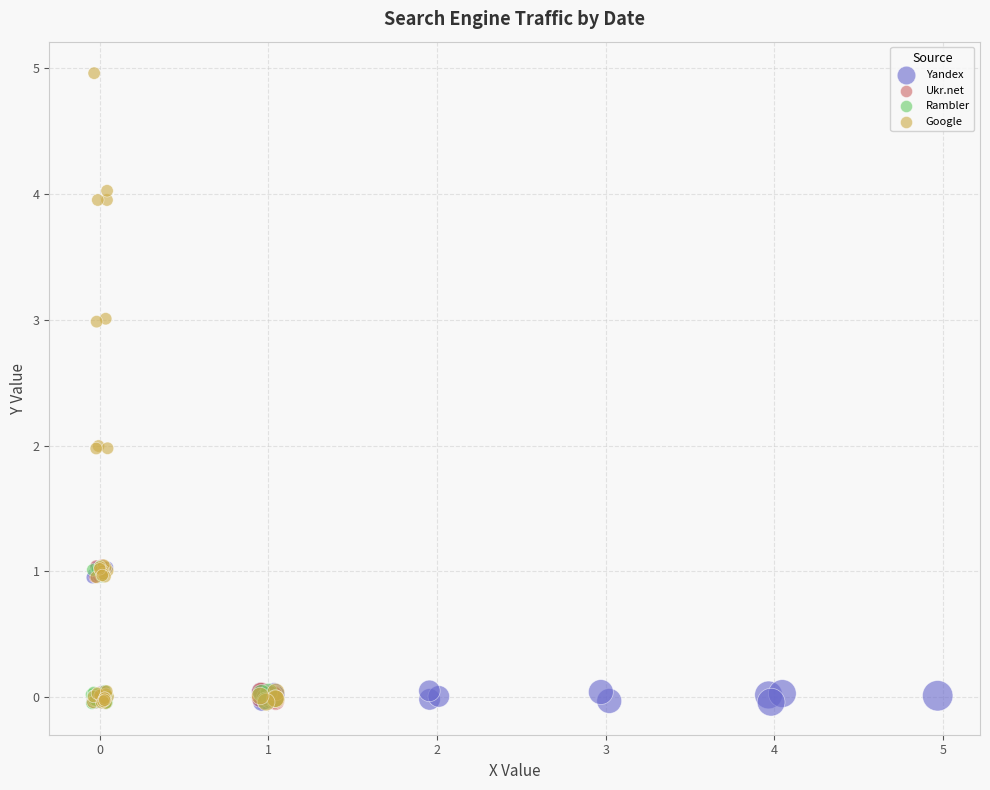

Which series reaches the maximum Y coordinate?

Google